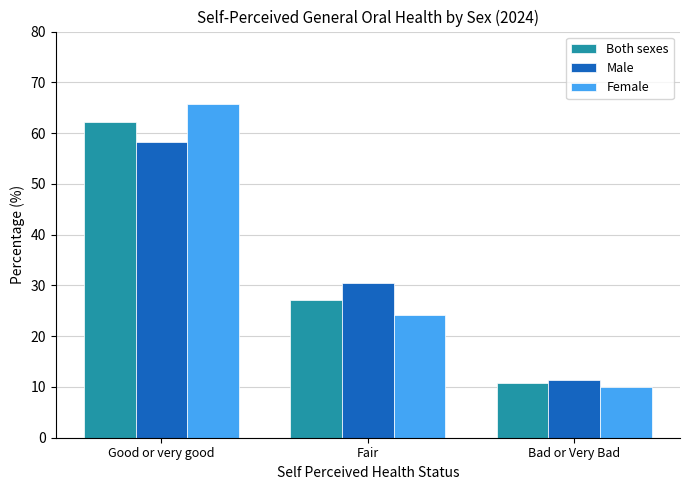

What is the spread (max minus min) of values at Good or very good?

7.5